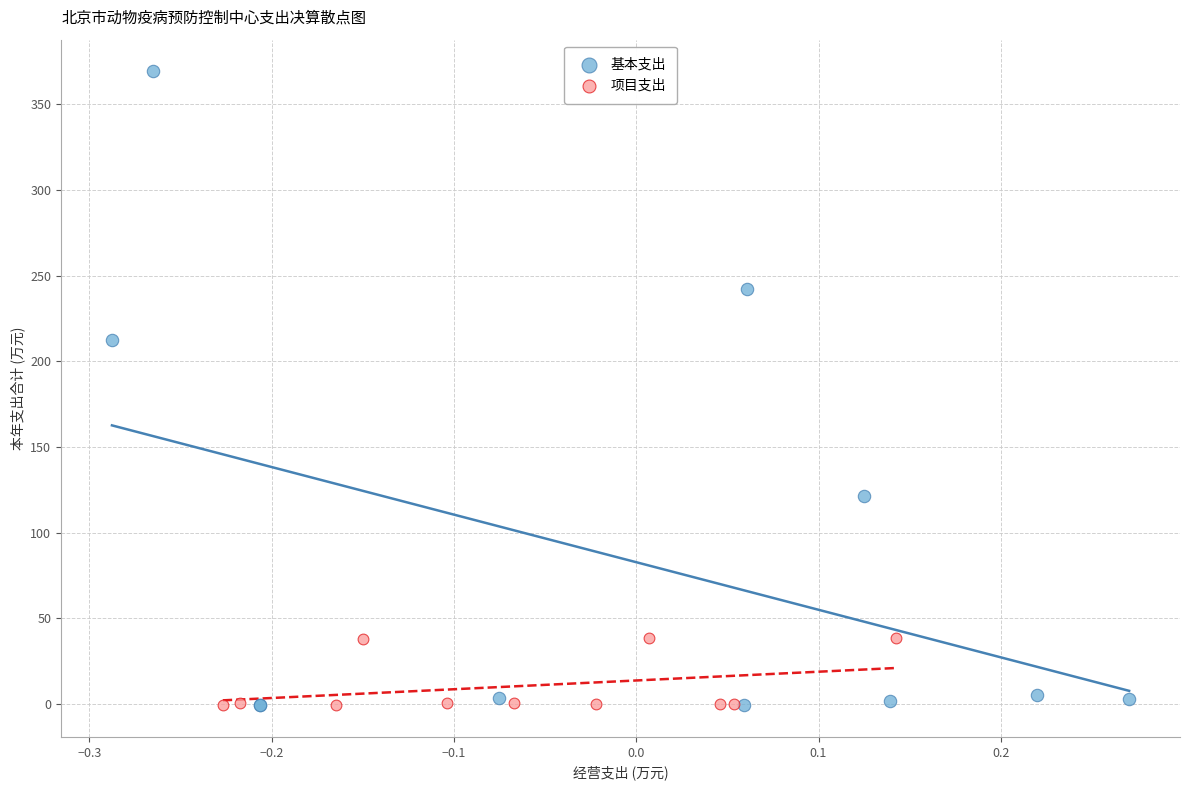

What are all the series names shown in the legend?

基本支出, 项目支出